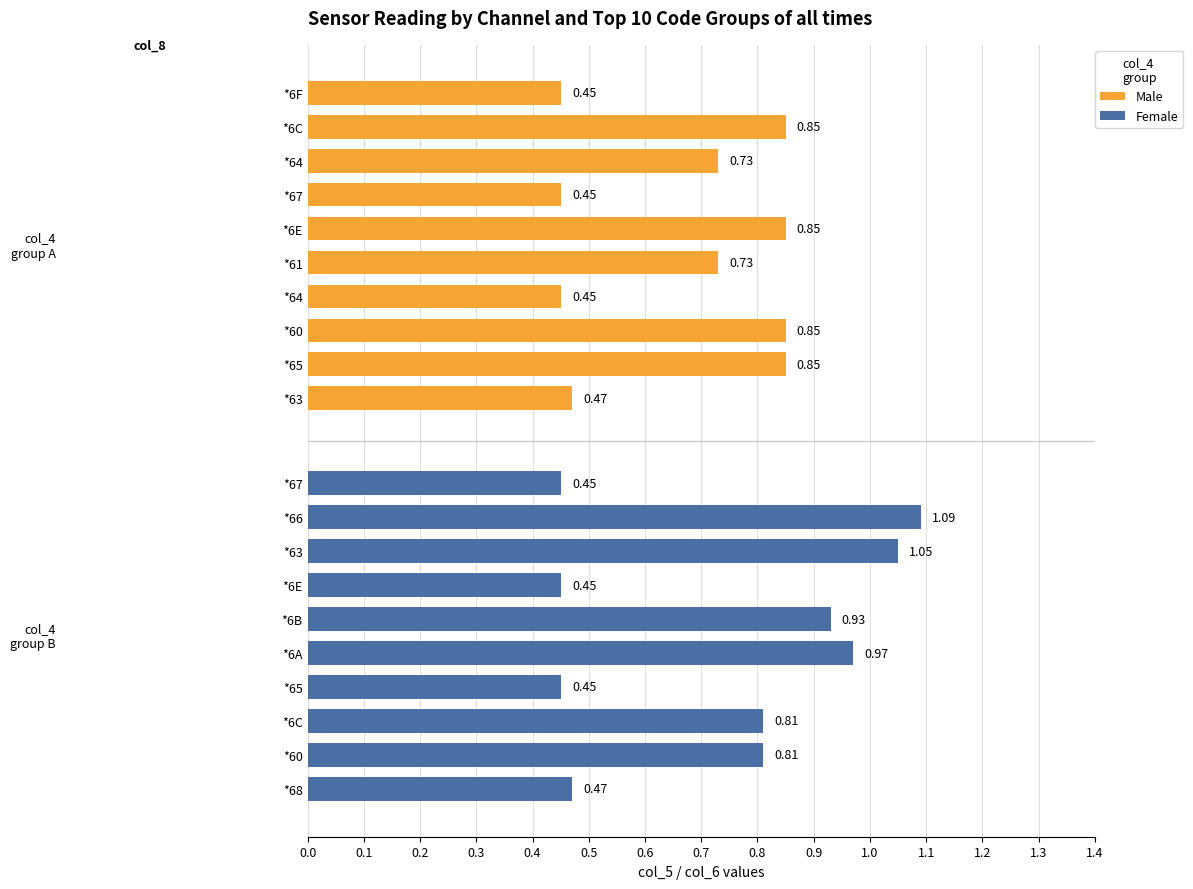

Are the bars grouped side by side (vs. stacked)?

Yes